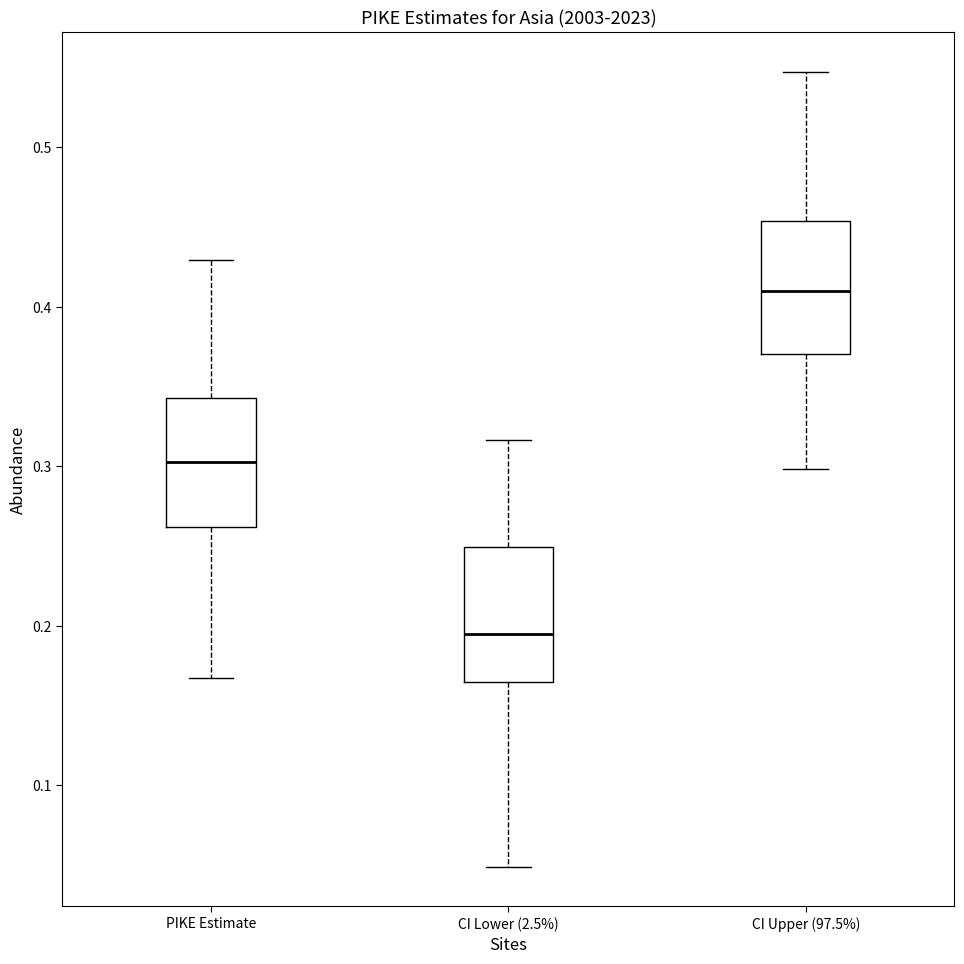

Which box's median line is the highest?

CI Upper (97.5%)